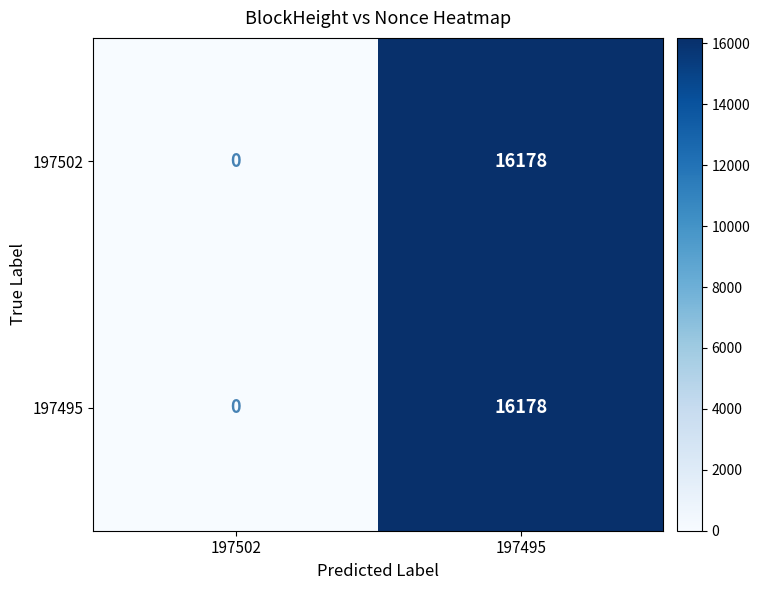

At which label is 197495 closest to 8089?

197502